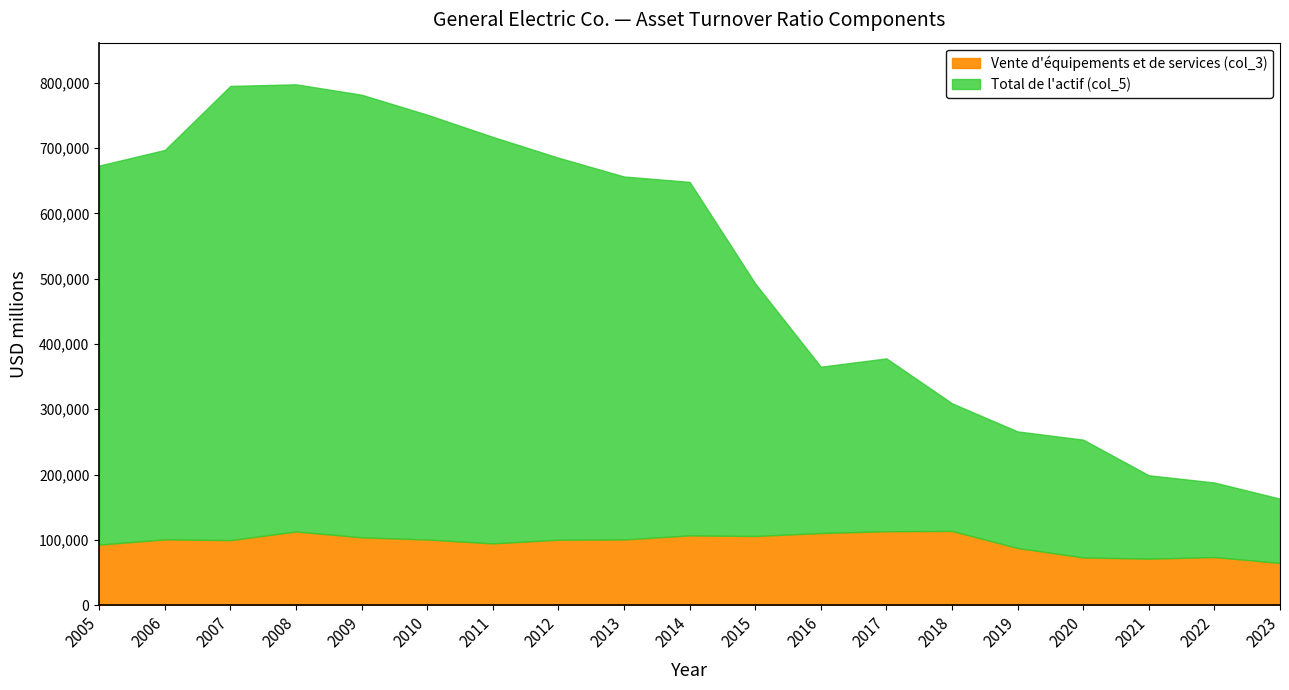

Reading right to left, what are all the values shown in this chart?

Vente d'équipements et de services (col_3): 2023=64565	2022=73602	2021=71090	2020=73022	2019=87487	2018=113544	2017=113192	2016=110390	2015=105808	2014=106758	2013=100542	2012=100149	2011=94523	2010=100437	2009=103777	2008=112769	2007=99526	2006=100700	2005=92589
Total de l'actif (col_5): 2023=163045	2022=187788	2021=198874	2020=253452	2019=266048	2018=309129	2017=377945	2016=365183	2015=492692	2014=648349	2013=656560	2012=685328	2011=717242	2010=751216	2009=781818	2008=797769	2007=795337	2006=697239	2005=673342